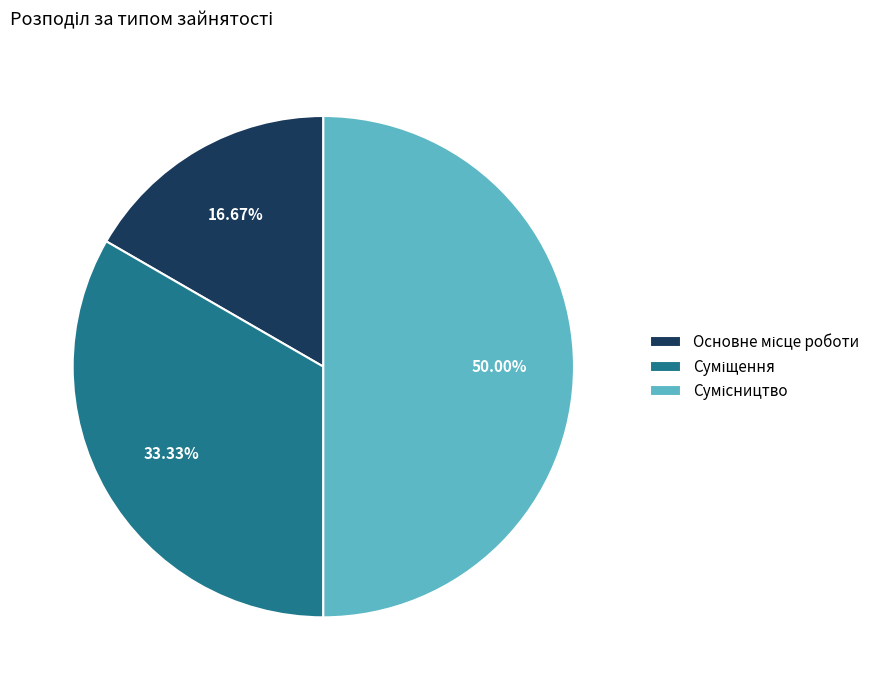

What is the largest slice in the pie chart?

Сумісництво